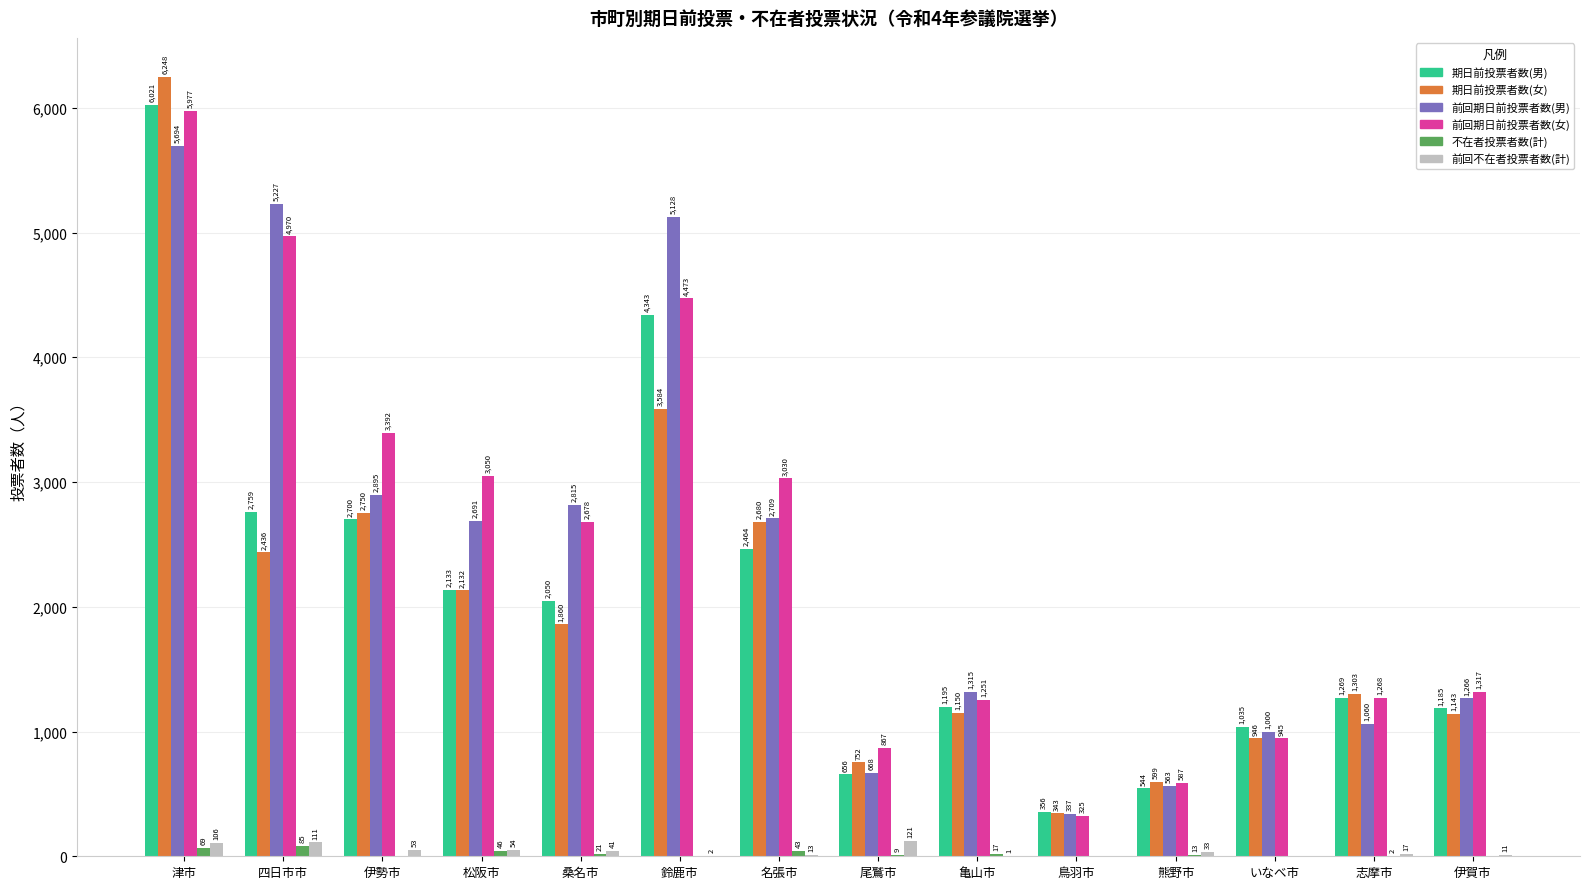

How many data points does each series have?

14